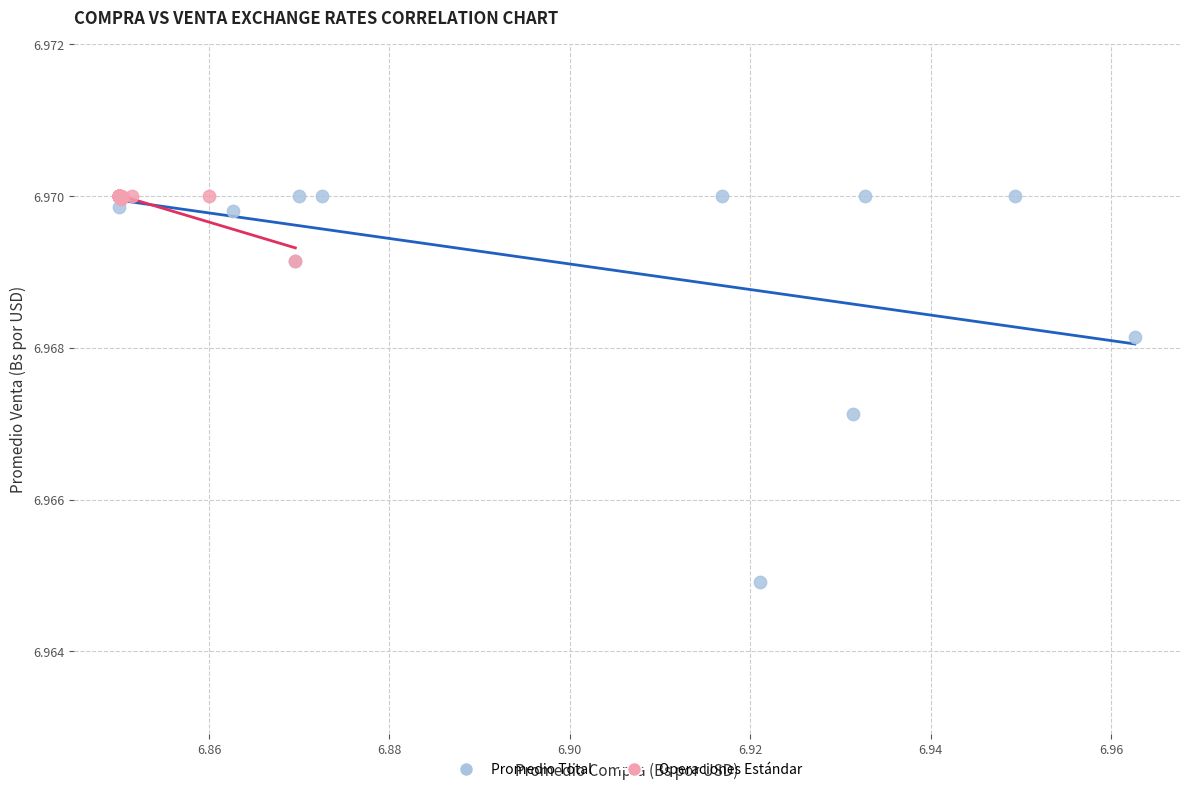

Which series reaches the minimum Y coordinate?

Promedio Total